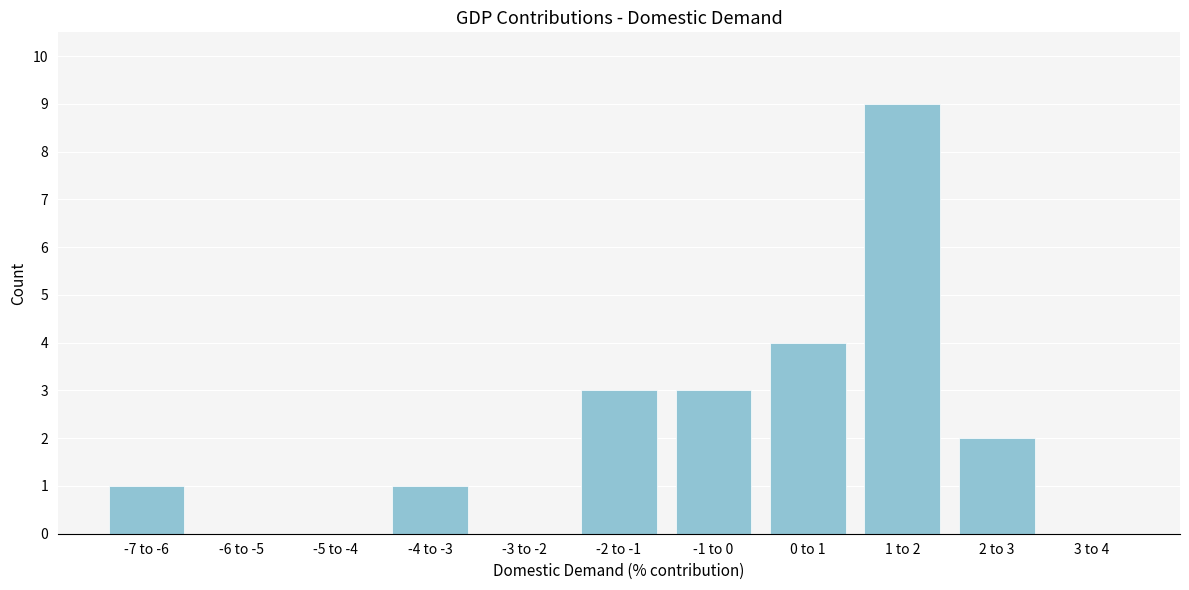

Reading left to right, what are all the values shown in this chart?

-7 to -6=1	-6 to -5=0	-5 to -4=0	-4 to -3=1	-3 to -2=0	-2 to -1=3	-1 to 0=3	0 to 1=4	1 to 2=9	2 to 3=2	3 to 4=0